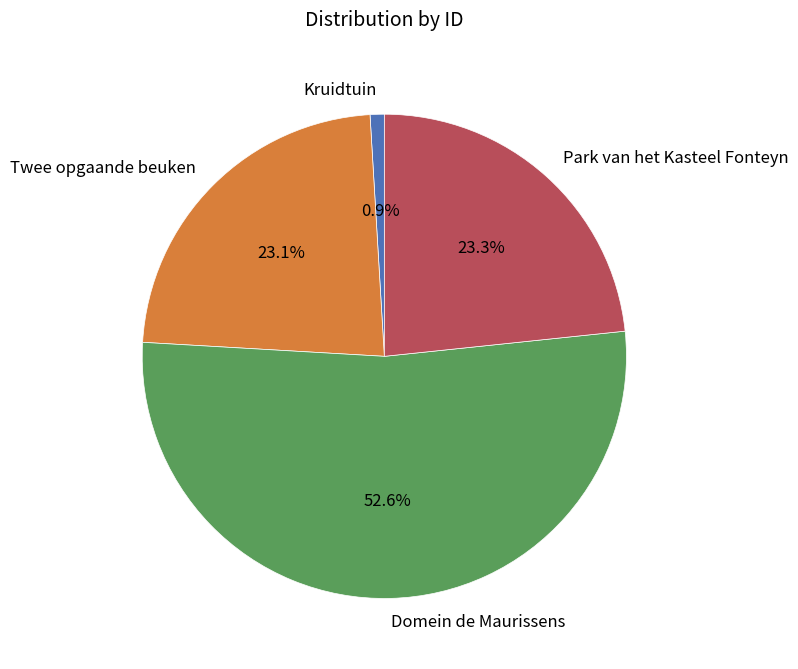

Which has a higher value, Domein de Maurissens or Park van het Kasteel Fonteyn?

Domein de Maurissens